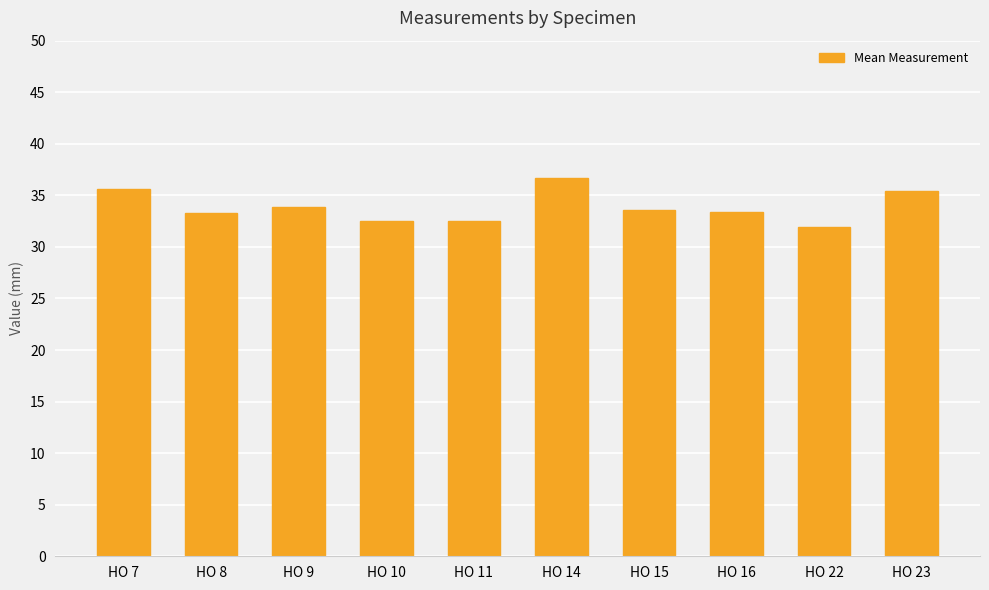

Between HO 14 and HO 7, which is larger?

HO 14